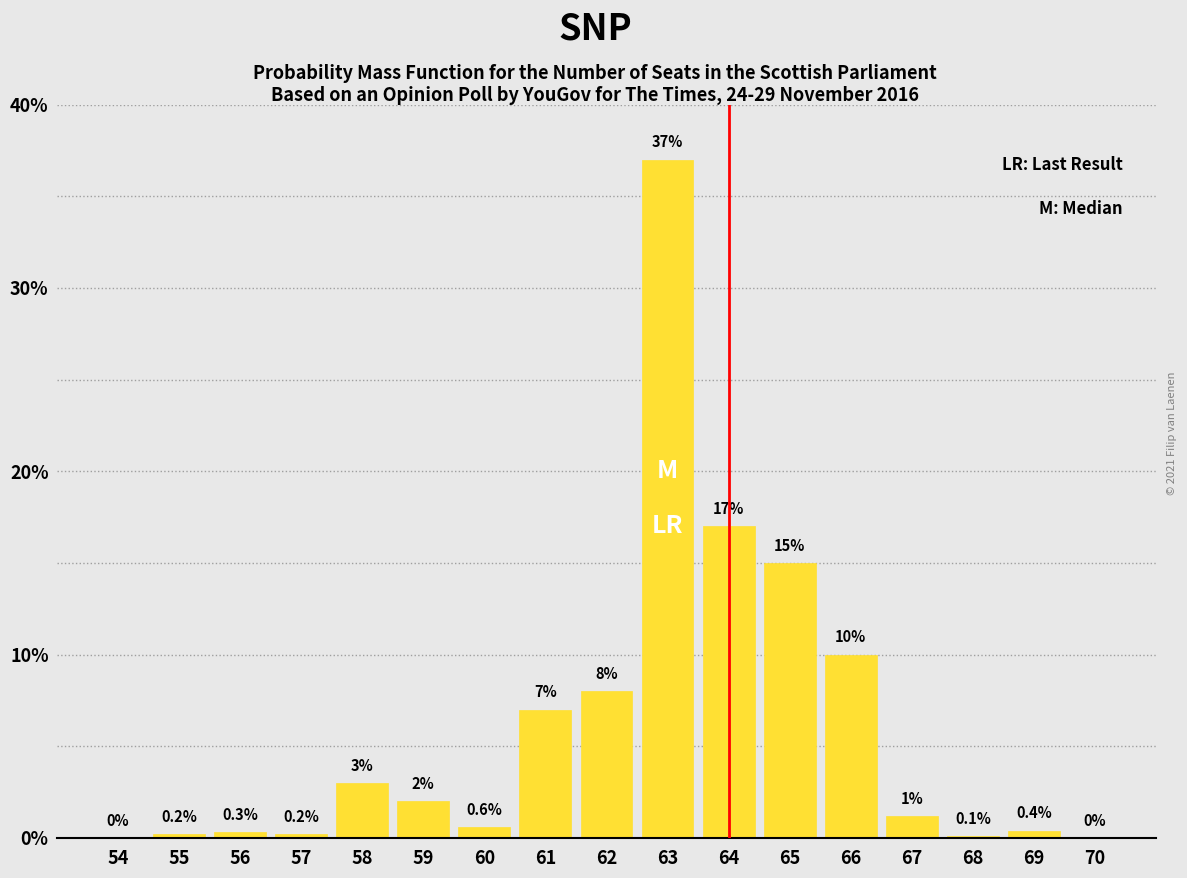

Reading right to left, what are all the values shown in this chart?

70=0.0	69=0.4	68=0.1	67=1.2	66=10.0	65=15.0	64=17.0	63=37.0	62=8.0	61=7.0	60=0.6	59=2.0	58=3.0	57=0.2	56=0.3	55=0.2	54=0.0